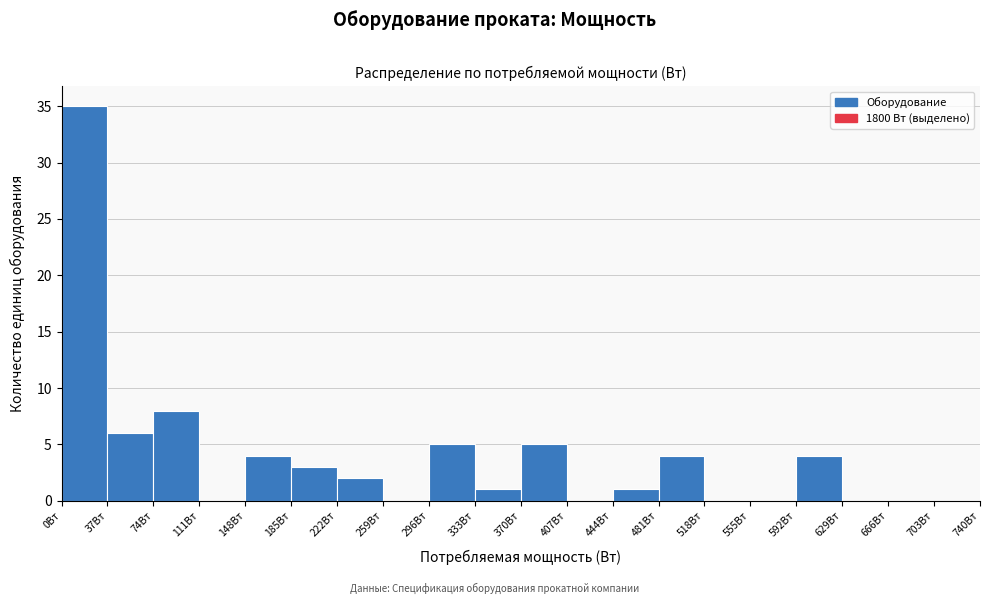

Which range on the x-axis has the tallest bar?

0 to 37